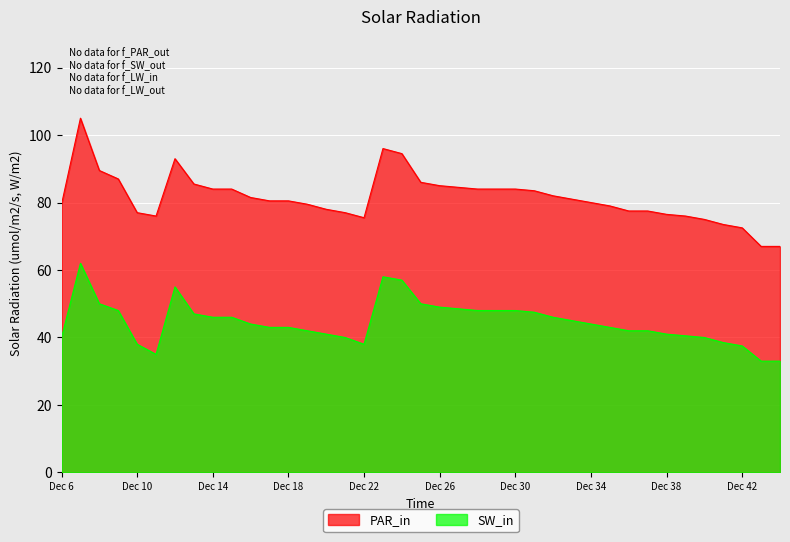

The SW_in series shows 8.5 at 36. True or false?

False